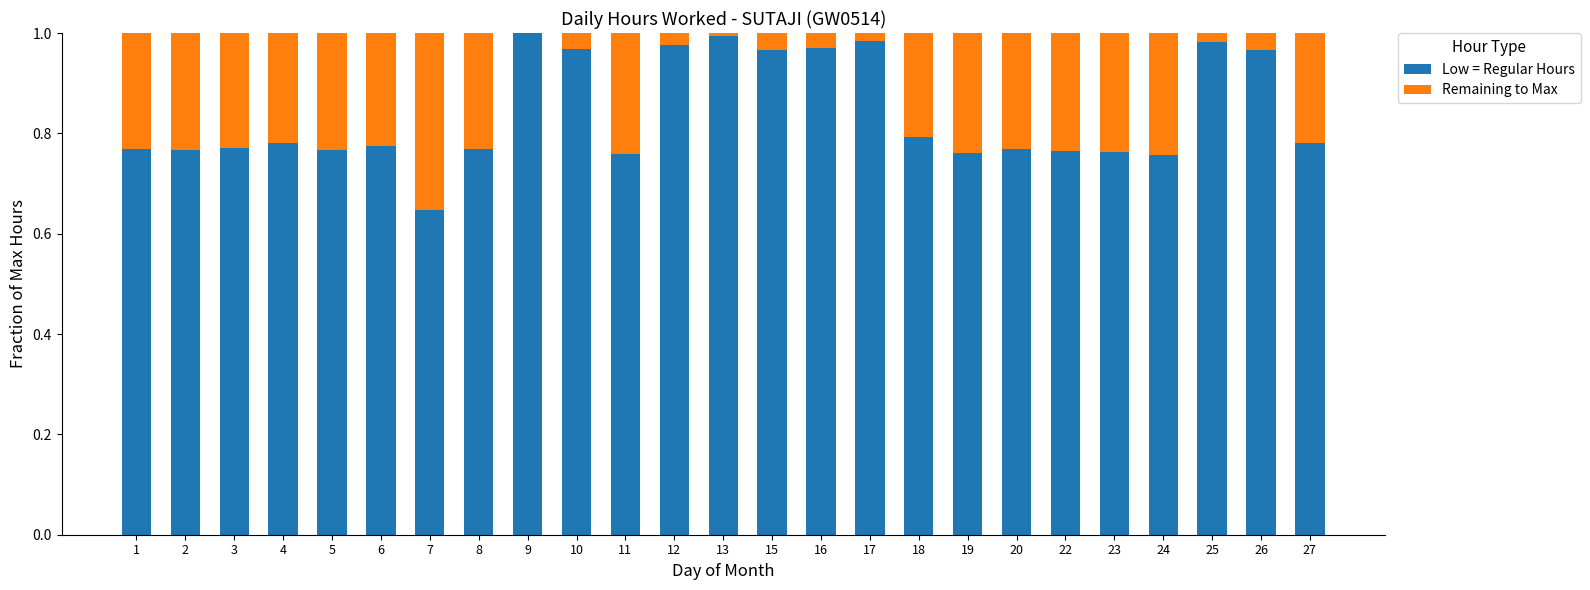

Is it true that Low = Regular Hours equals 0.5 at 25?

False